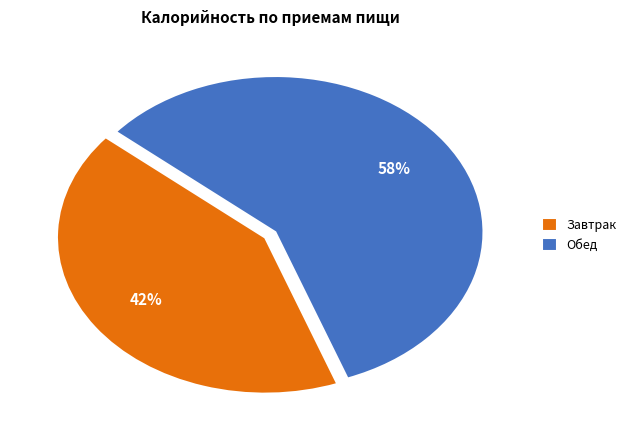

Is it true that Завтрак is 42% of the pie?

True